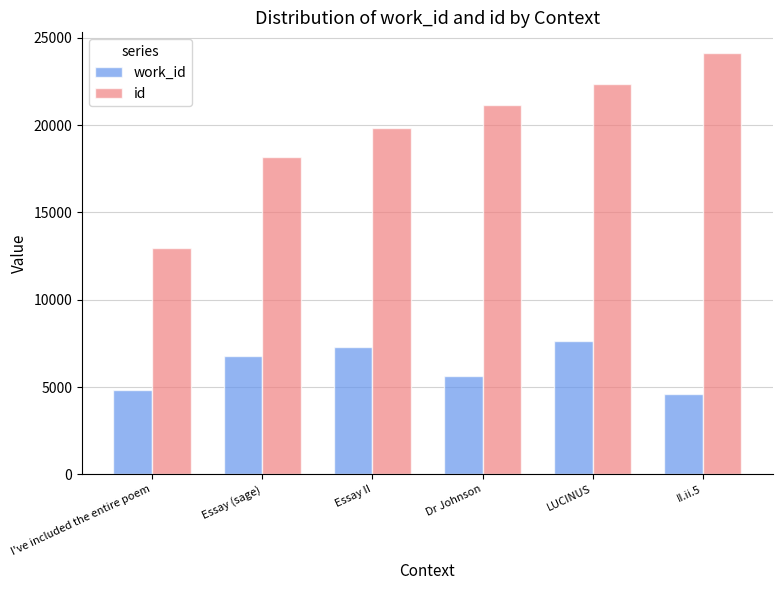

Are the bars grouped side by side (vs. stacked)?

Yes